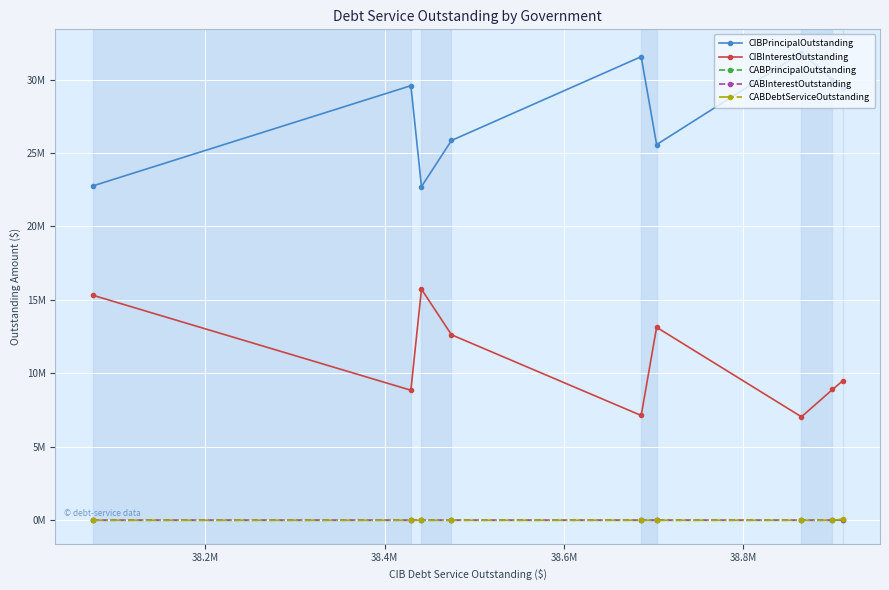

What are all the series names shown in the legend?

CIBPrincipalOutstanding, CIBInterestOutstanding, CABPrincipalOutstanding, CABInterestOutstanding, CABDebtServiceOutstanding